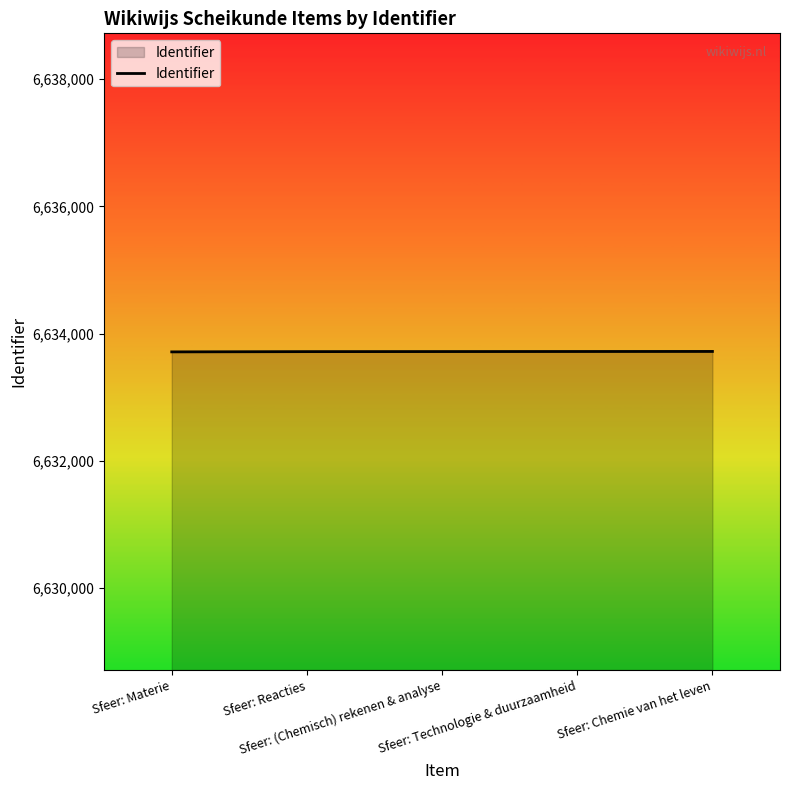

What is the smallest value displayed?

6633714